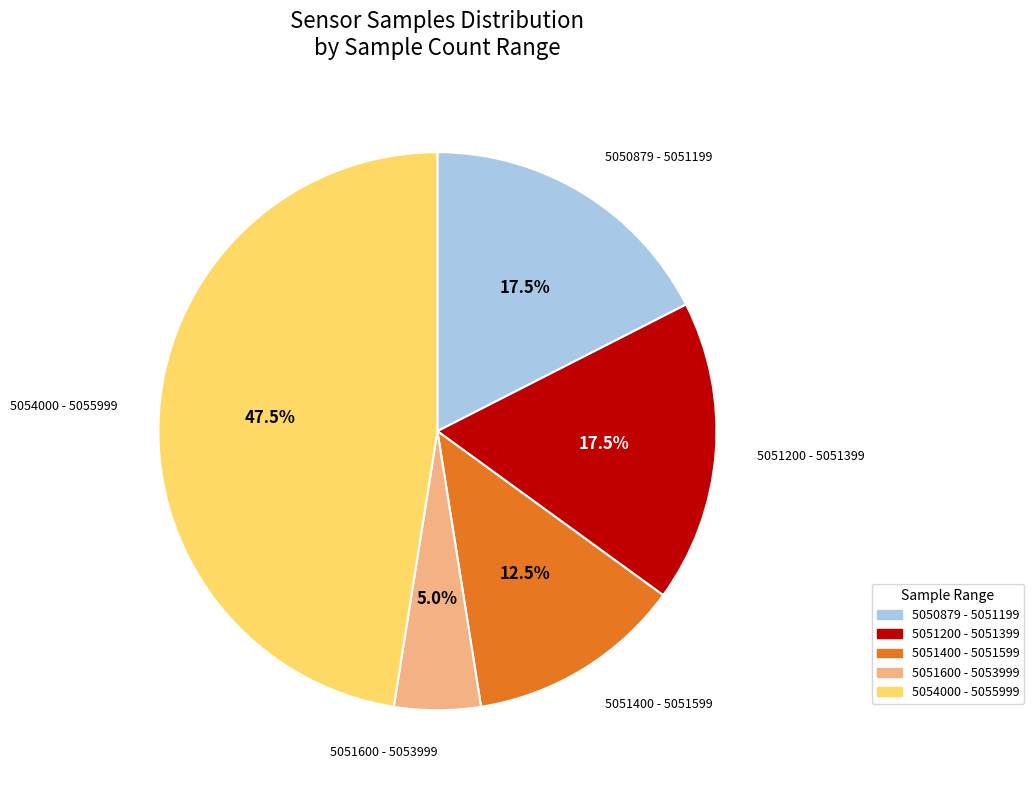

Does any single category account for the majority?

No